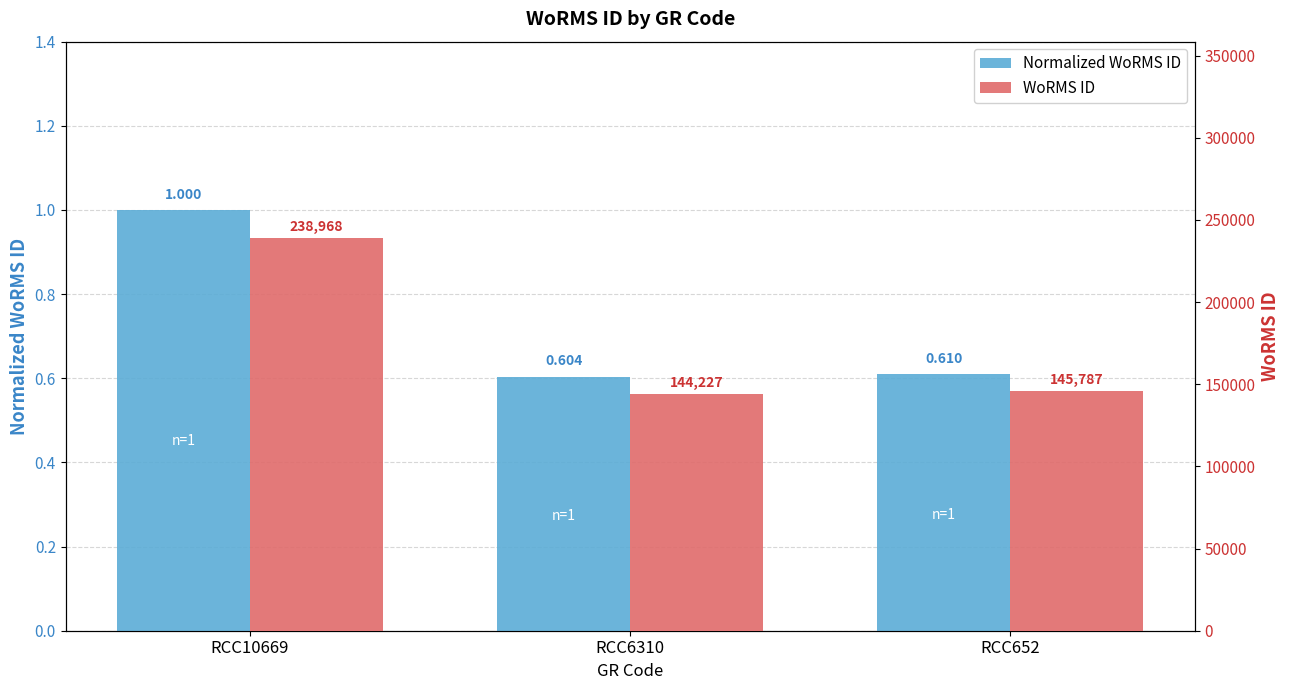

At which category is the sum across all series the highest?

RCC10669